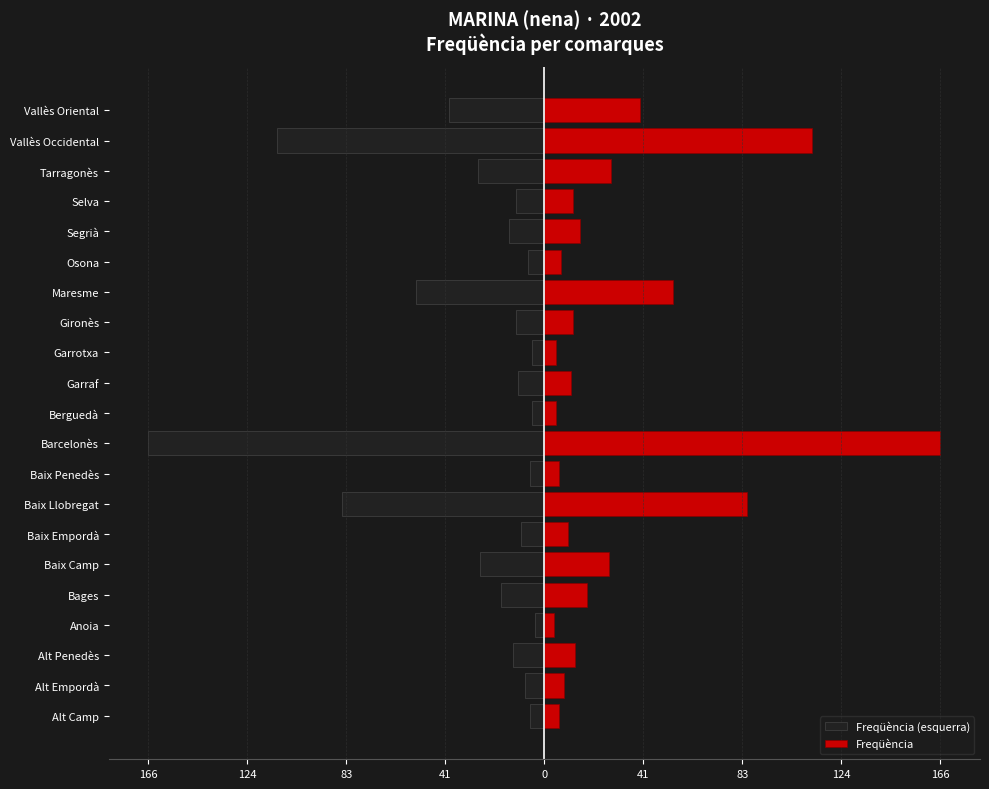

Rank the series at Selva from highest to lowest value.

Freqüència, Freqüència (esquerra)